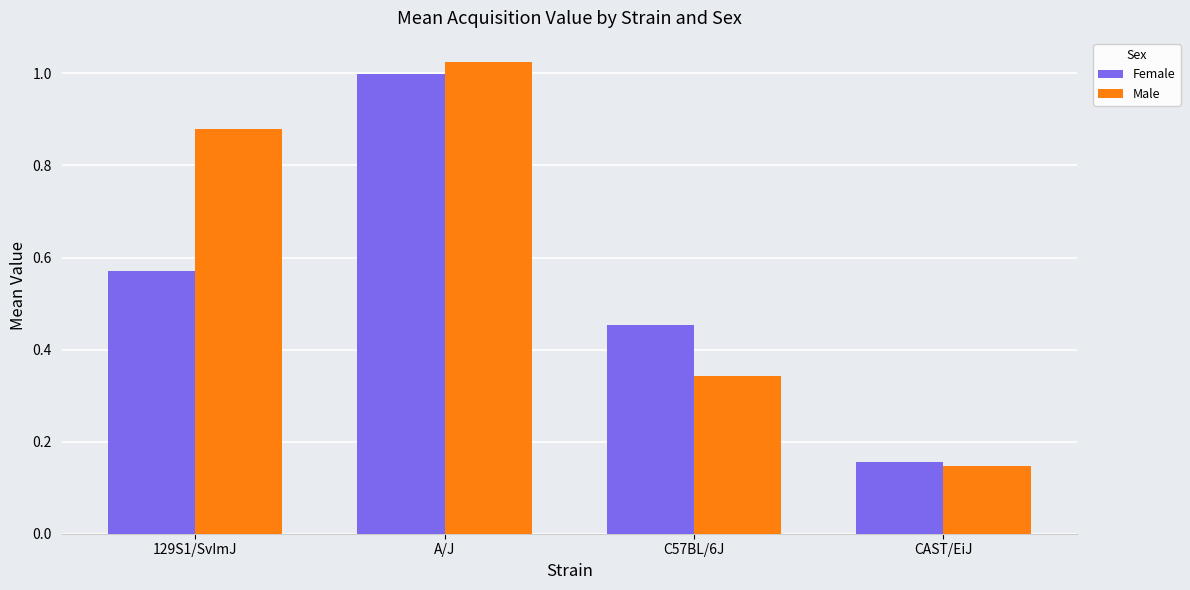

Which series changed the most between A/J and CAST/EiJ?

Male